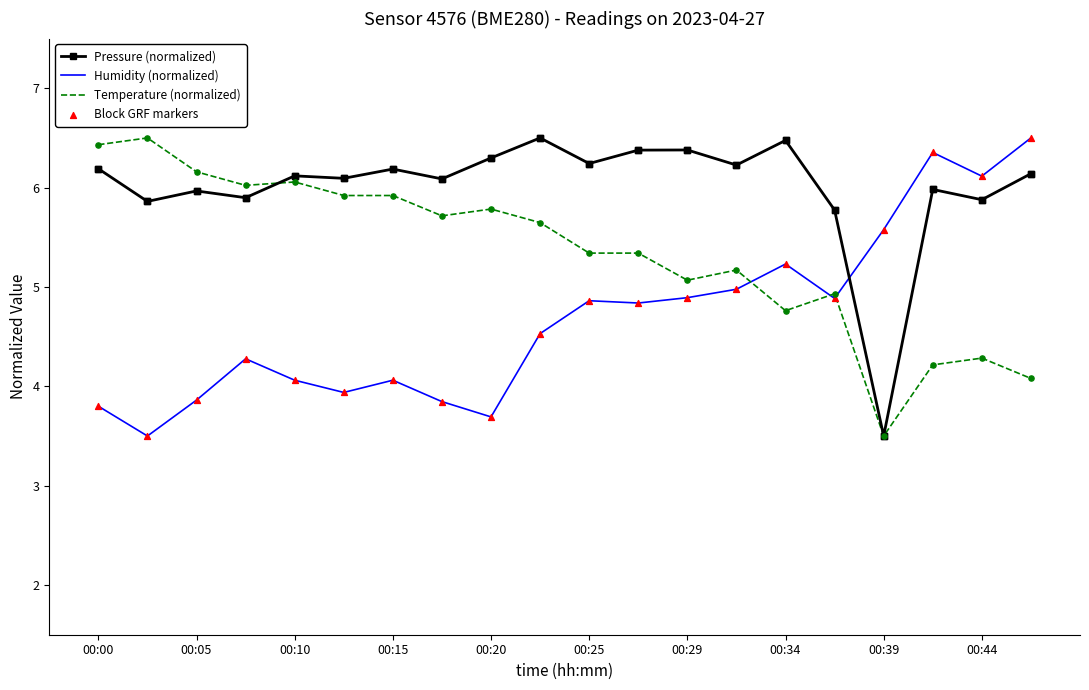

List the series in order of their overall mean, highest first.

Pressure (normalized), Temperature (normalized), Humidity (normalized)